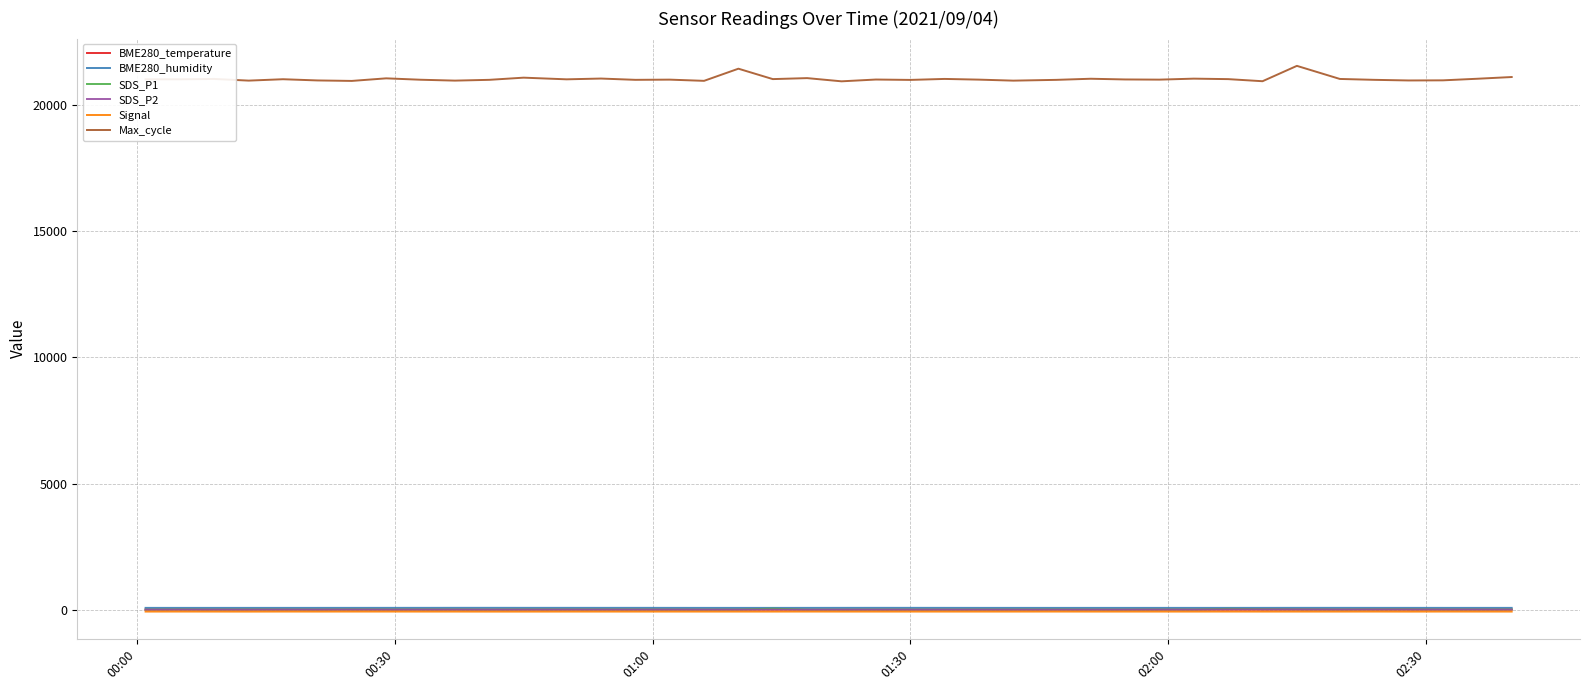

Which series has the largest total across all categories?

Max_cycle